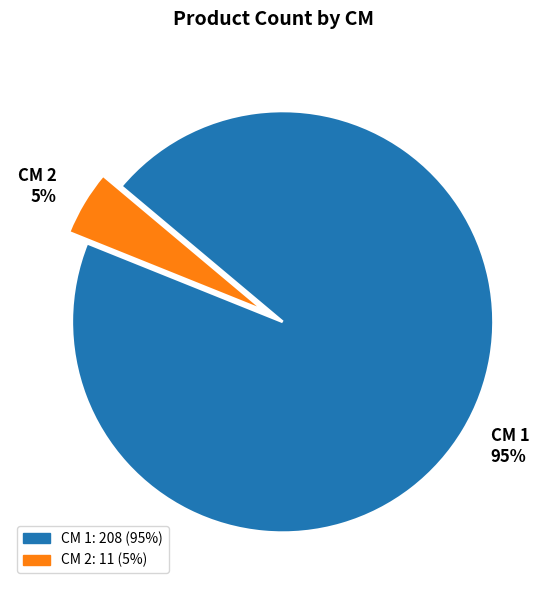

What is the largest slice in the pie chart?

CM 1 95%